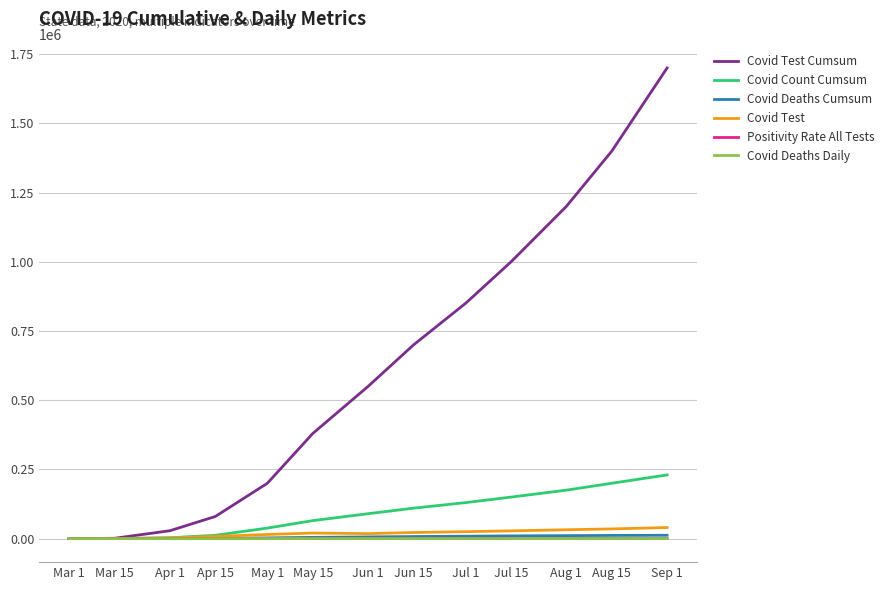

What is the greatest value displayed?

1700000.0